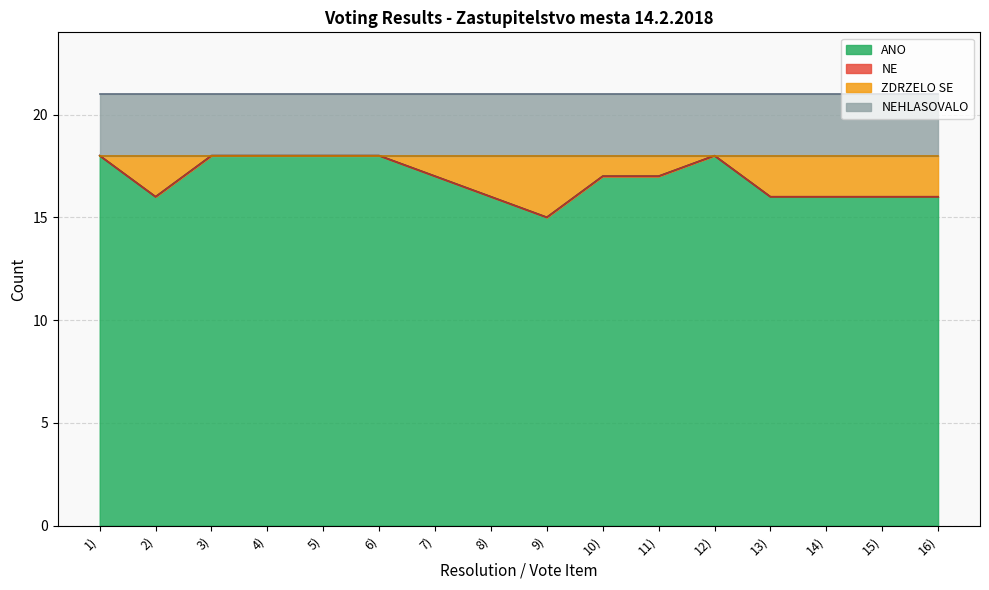

The NEHLASOVALO series shows 3 at 3). True or false?

True